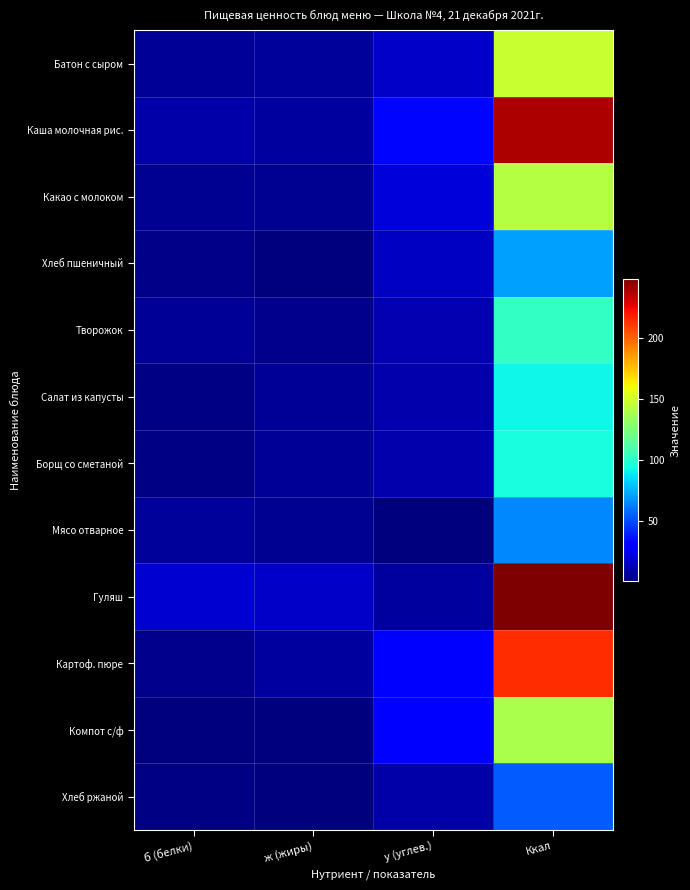

Between ж (жиры) and Ккал, which series saw the biggest shift?

Гуляш